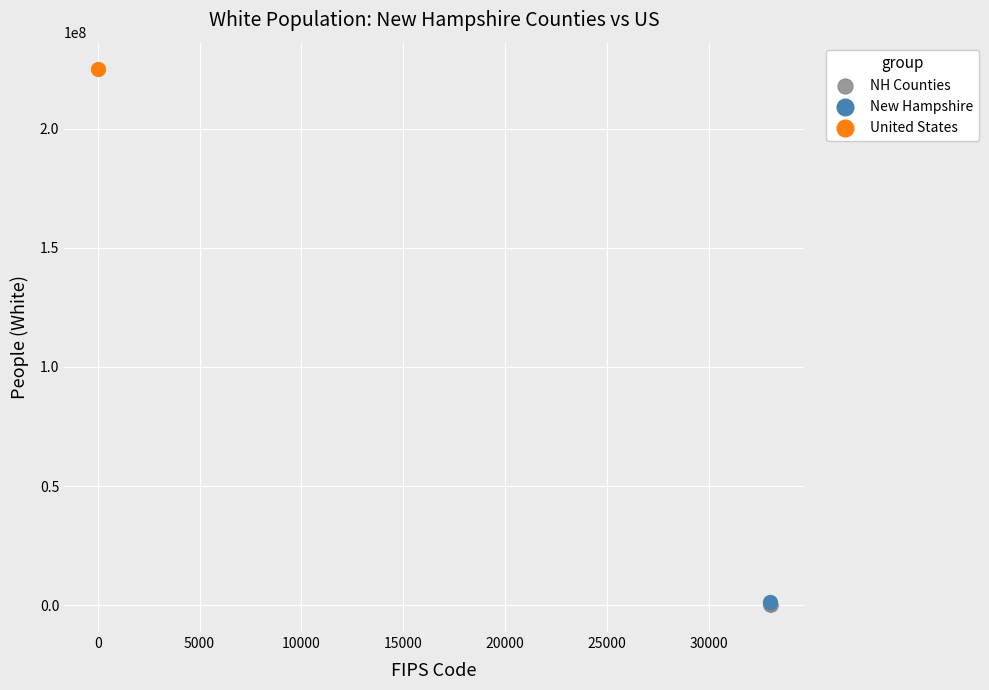

What are all the series names shown in the legend?

NH Counties, New Hampshire, United States